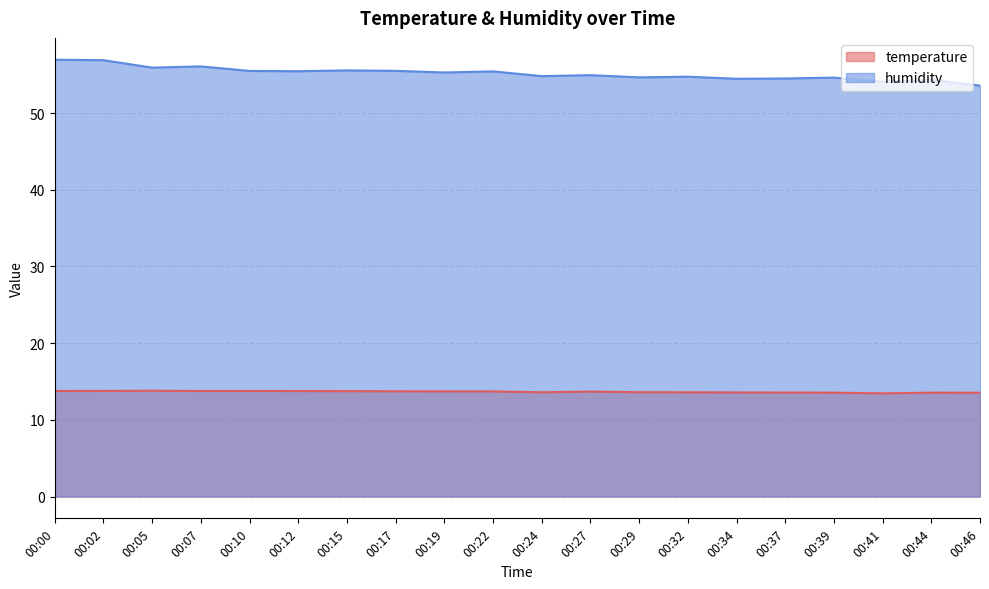

Which series has the largest total across all categories?

humidity